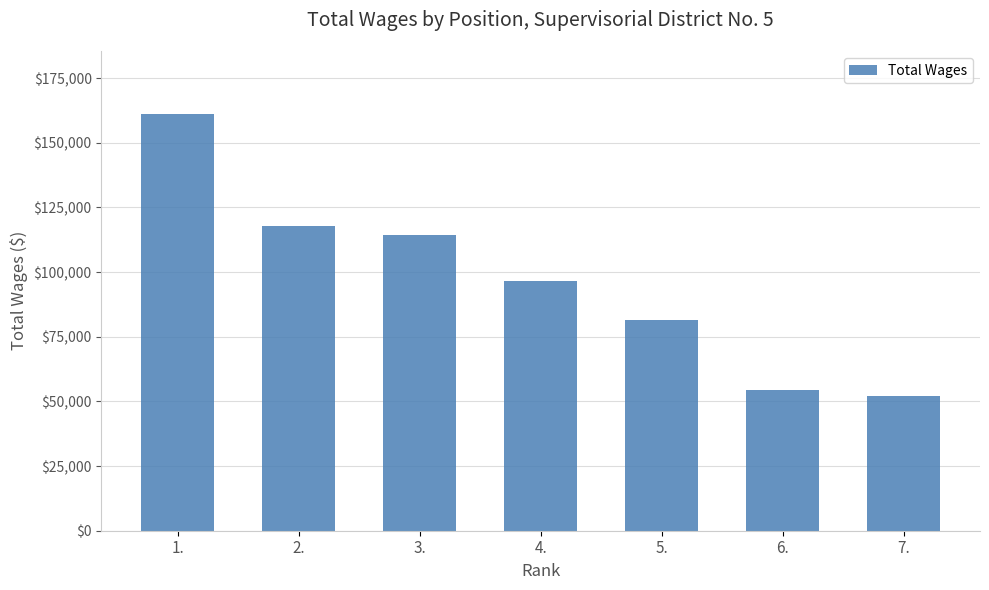

What is the change in value from 6. to 7.?

-2374